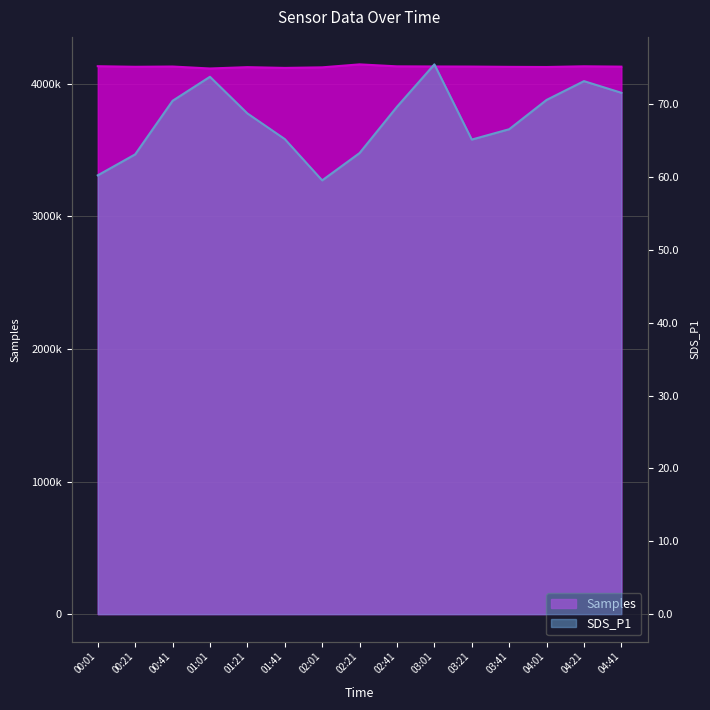

What is the highest value of the Samples series?

4145826.0